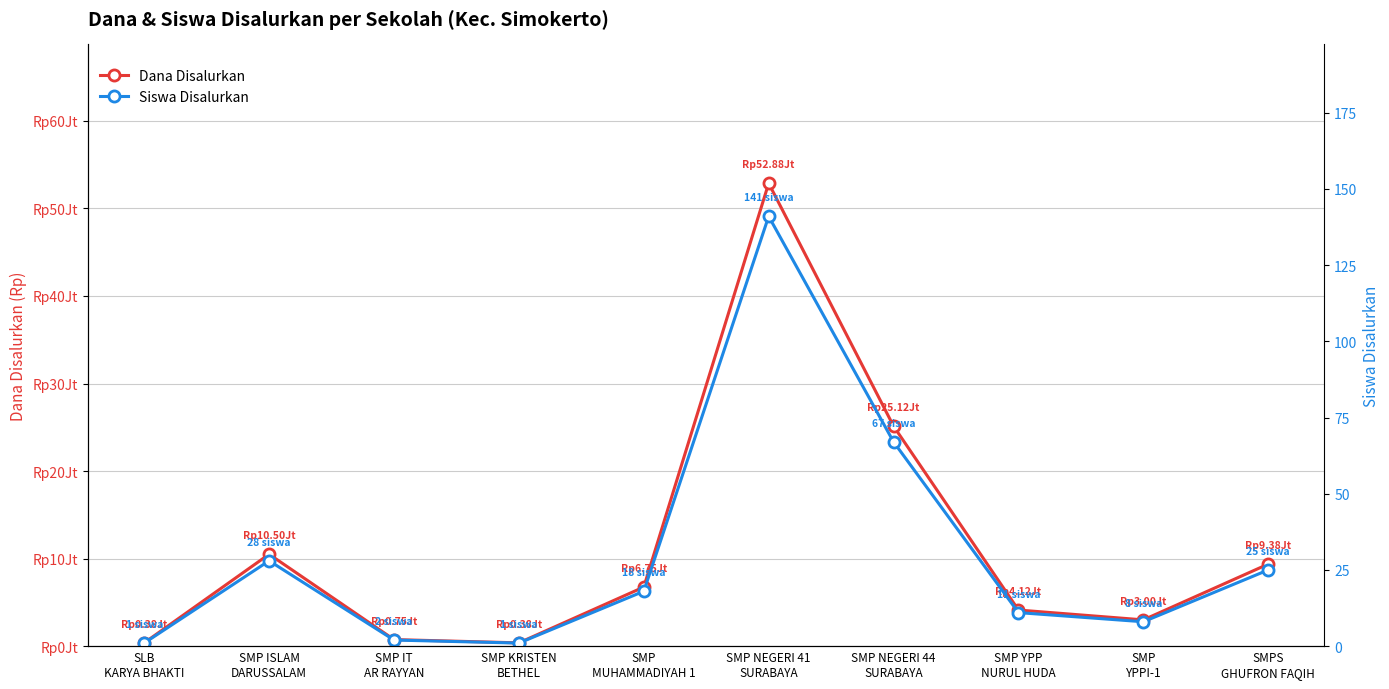

What is the label of the 7th point from the right?

SMP KRISTEN
BETHEL